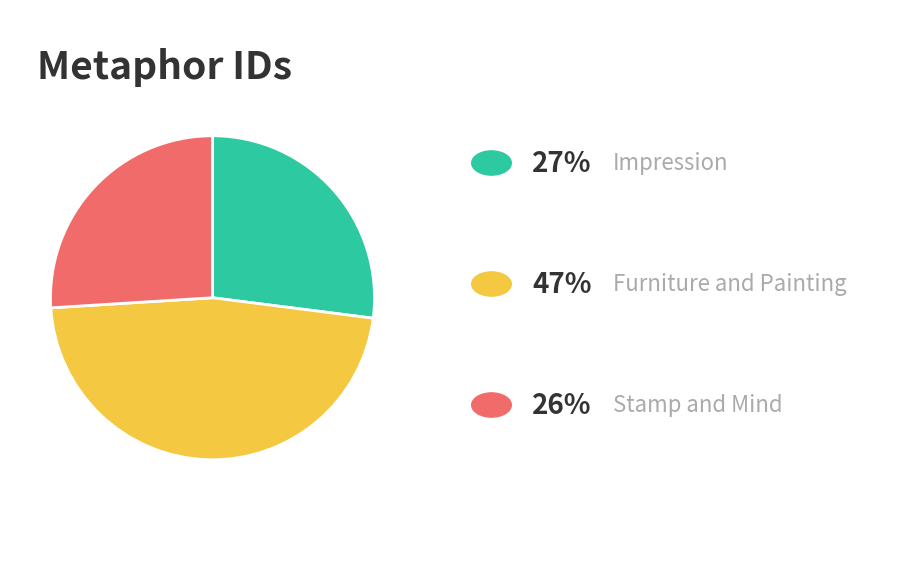

Does any single category account for the majority?

No